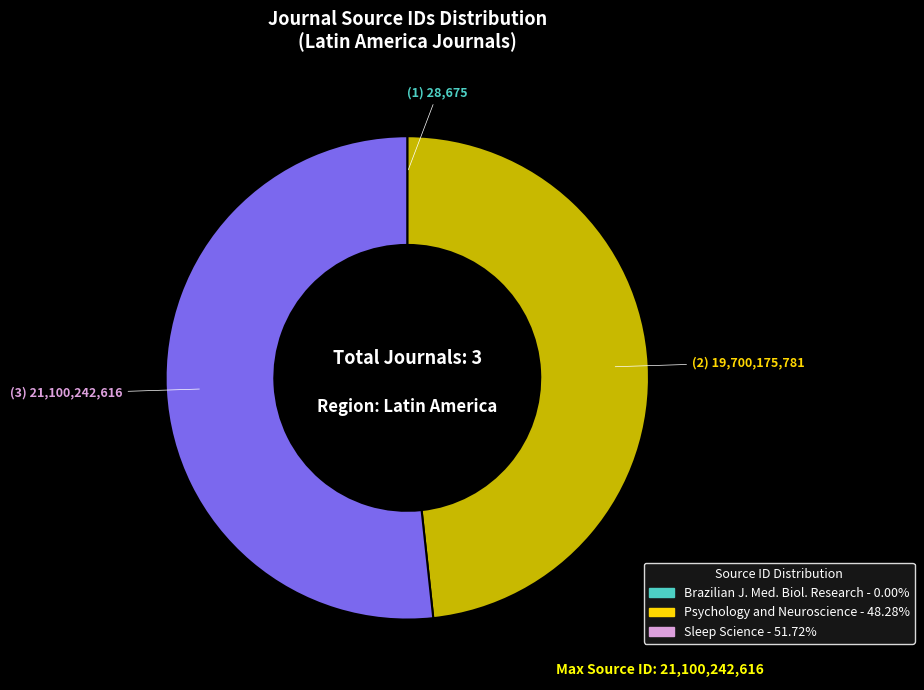

Is there a majority slice in this chart?

Yes